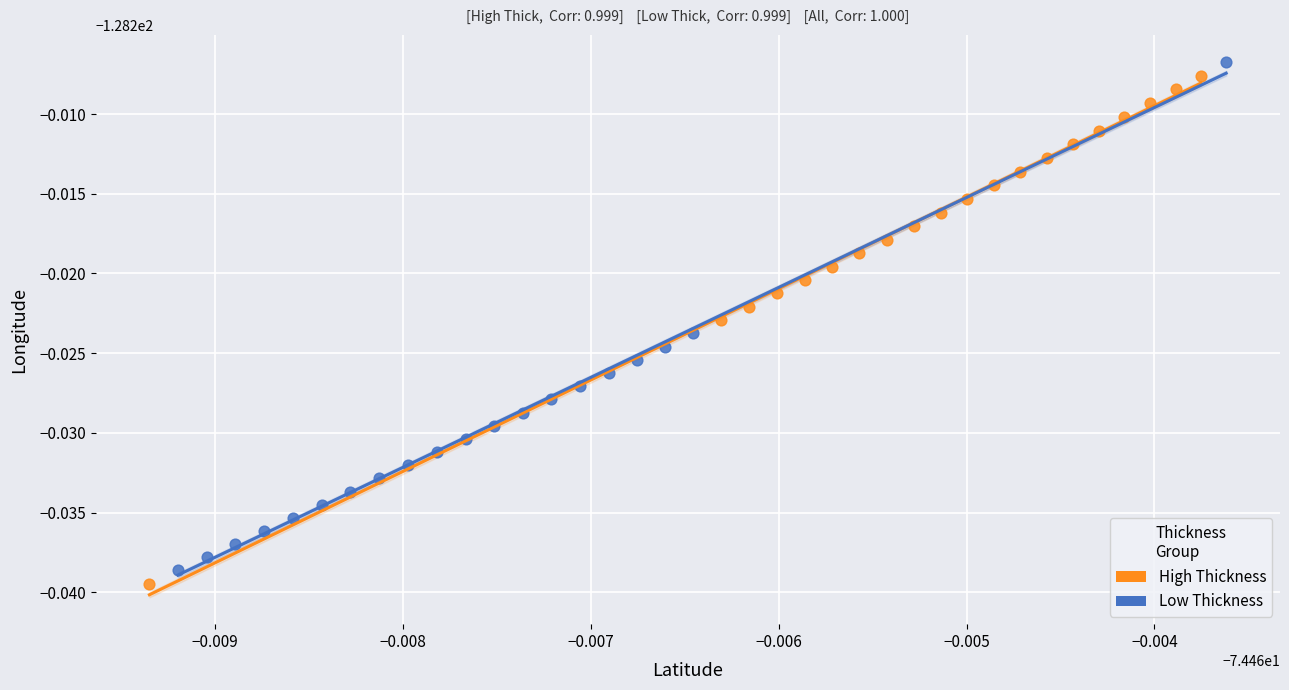

What are all the series names shown in the legend?

High Thickness, Low Thickness